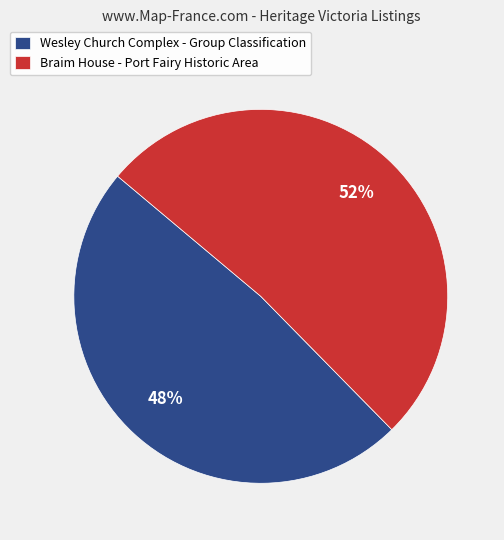

Is the sum of Wesley Church Complex - Group Classification and Braim House - Port Fairy Historic Area greater than half?

Yes